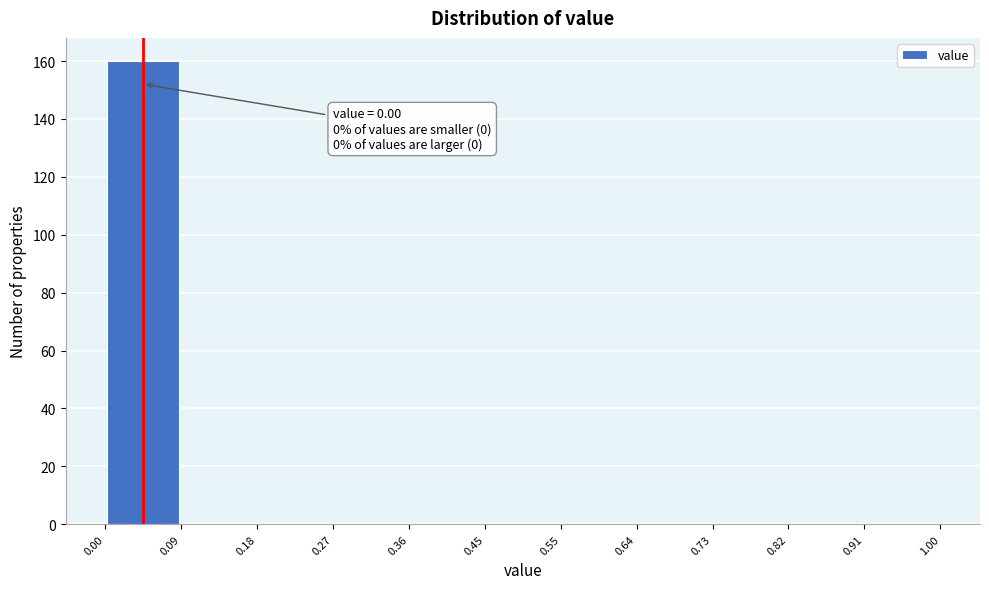

Which range on the x-axis has the tallest bar?

0.00 to 0.09